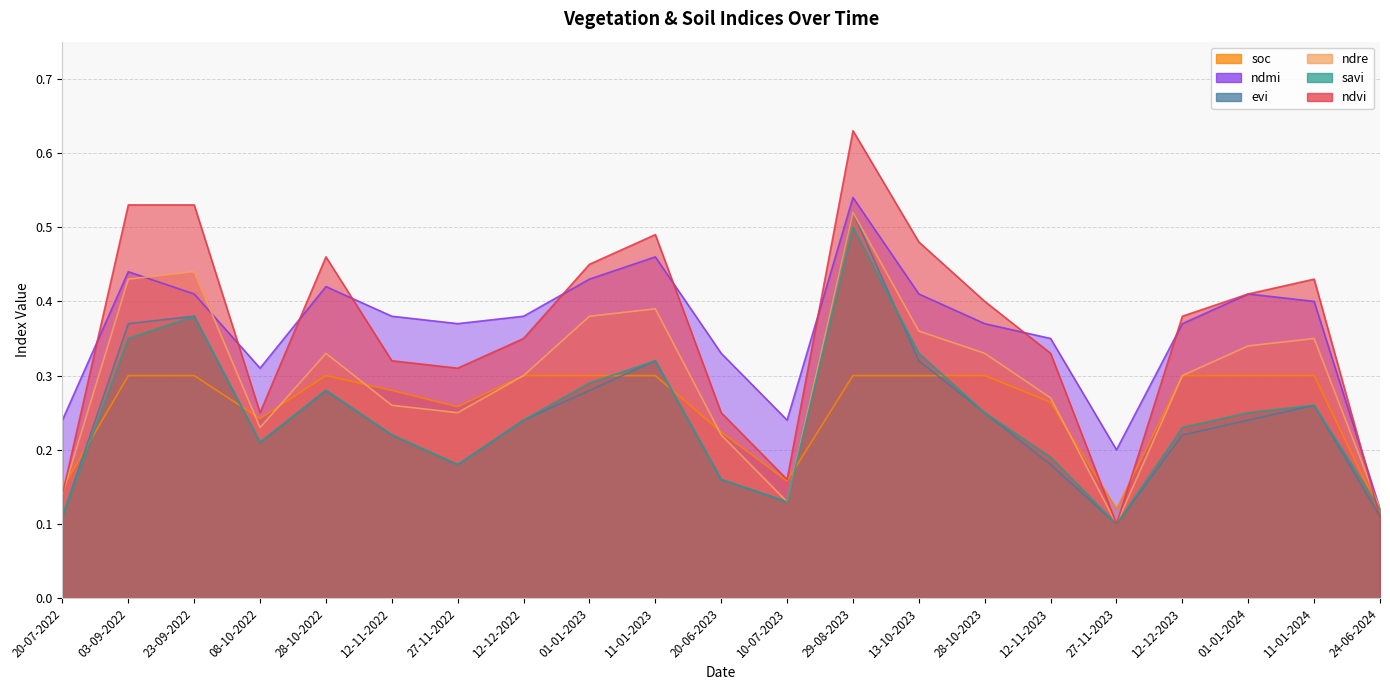

Which series changed the most between 12-11-2023 and 27-11-2023?

ndvi